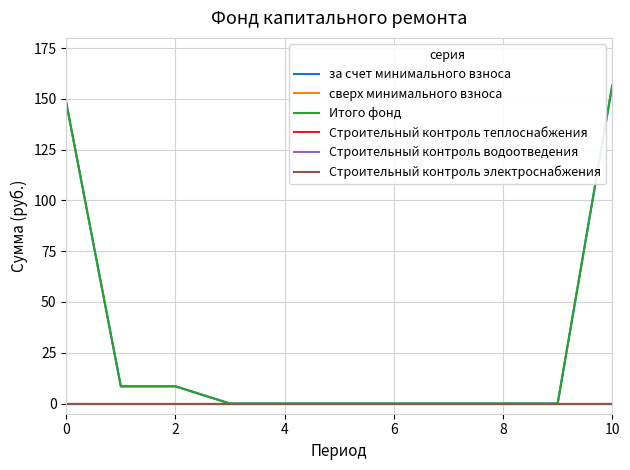

Does the chart have visible grid lines?

Yes